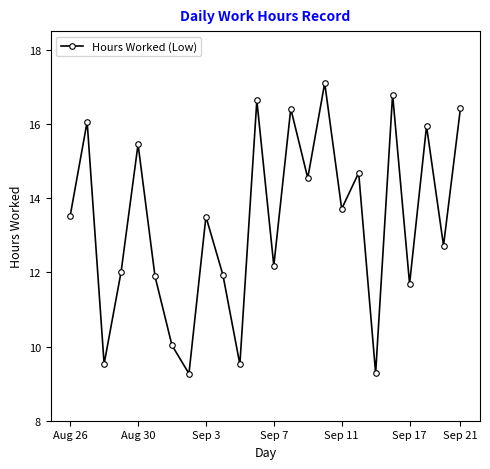

What is the difference between the maximum and second lowest values?

7.8